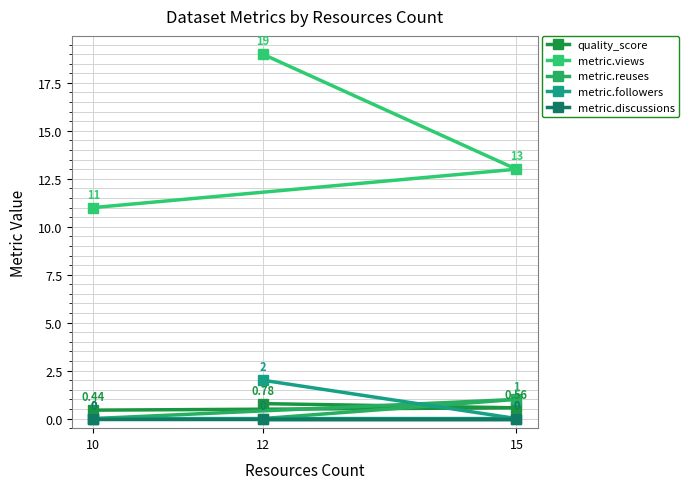

Which series has the largest range (max minus min)?

metric.views